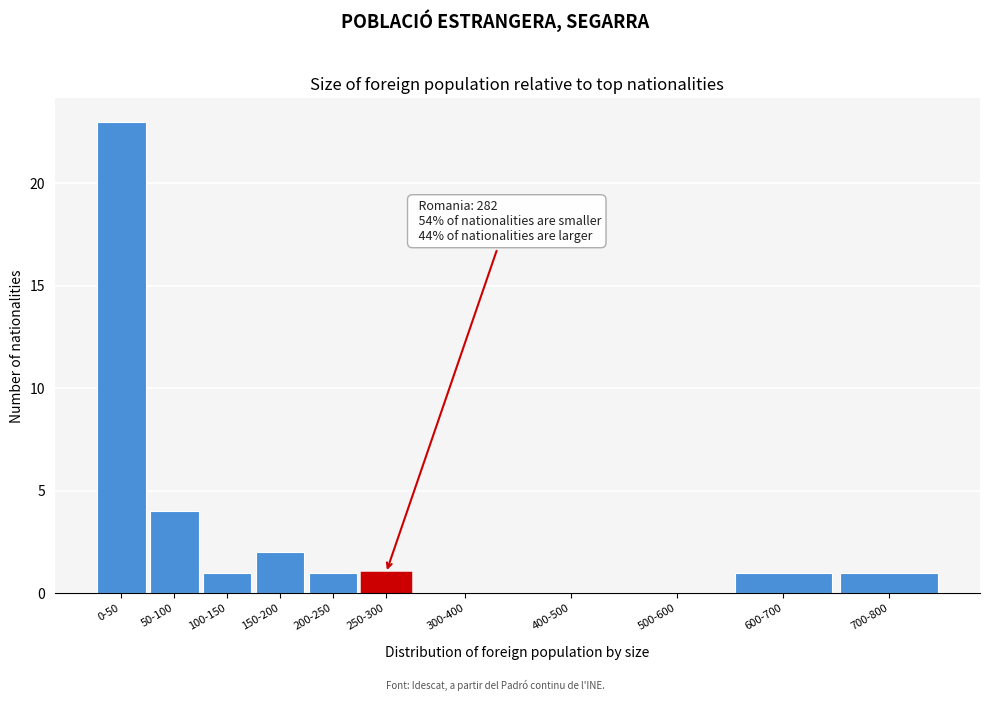

Reading left to right, extract all data points from this chart.

0-50=23	50-100=4	100-150=1	150-200=2	200-250=1	250-300=1	300-400=0	400-500=0	500-600=0	600-700=1	700-800=1